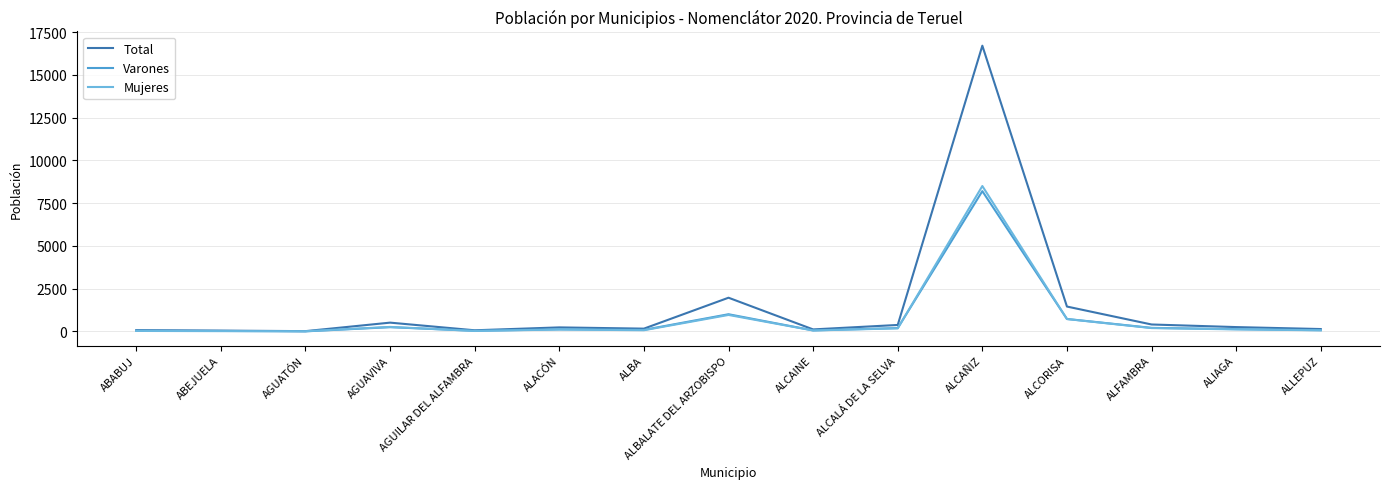

Which series has the largest total across all categories?

Total